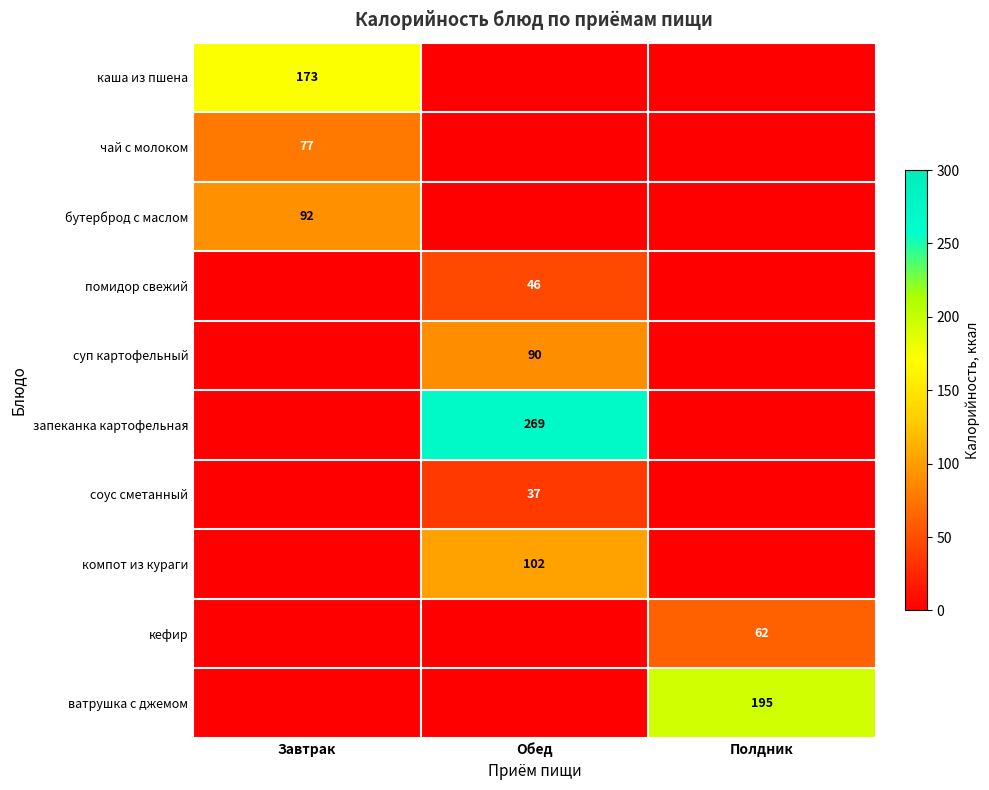

What is the average value of the компот из кураги series?

34.0